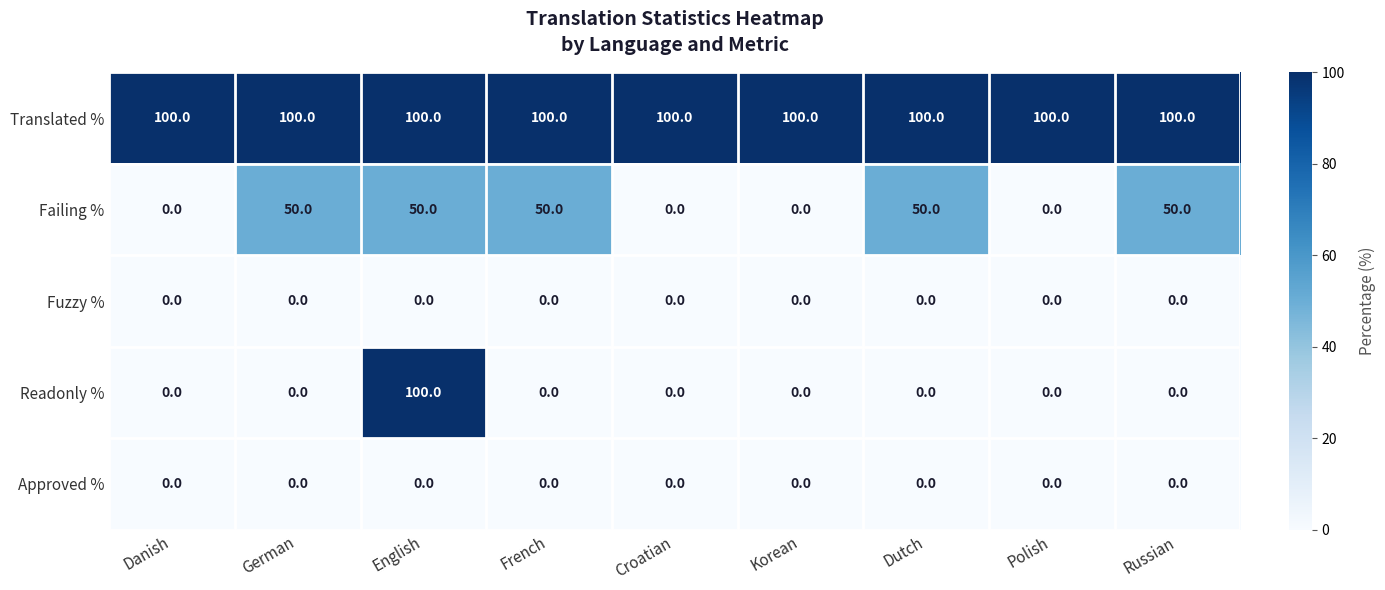

What is the greatest value displayed?

100